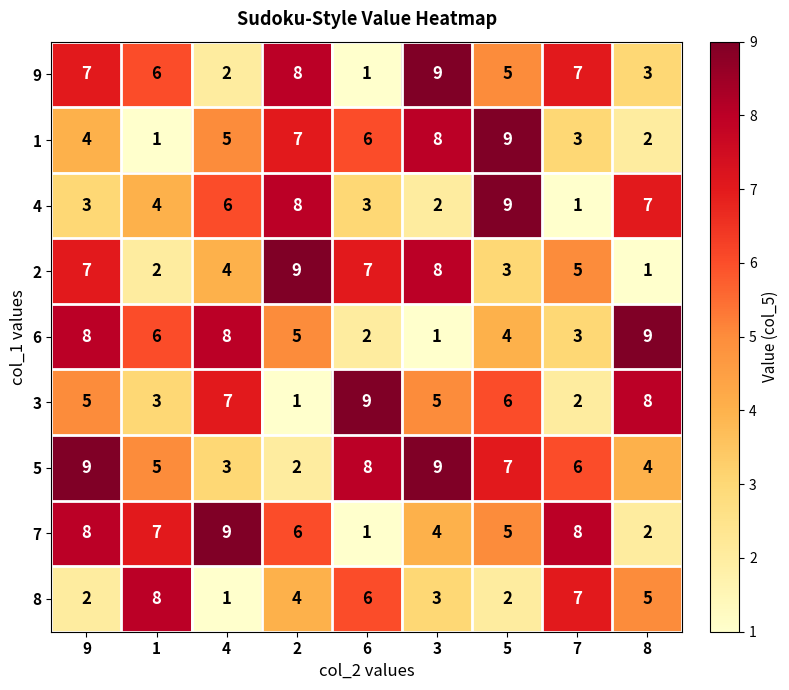

At which label does 3 reach its peak?

6